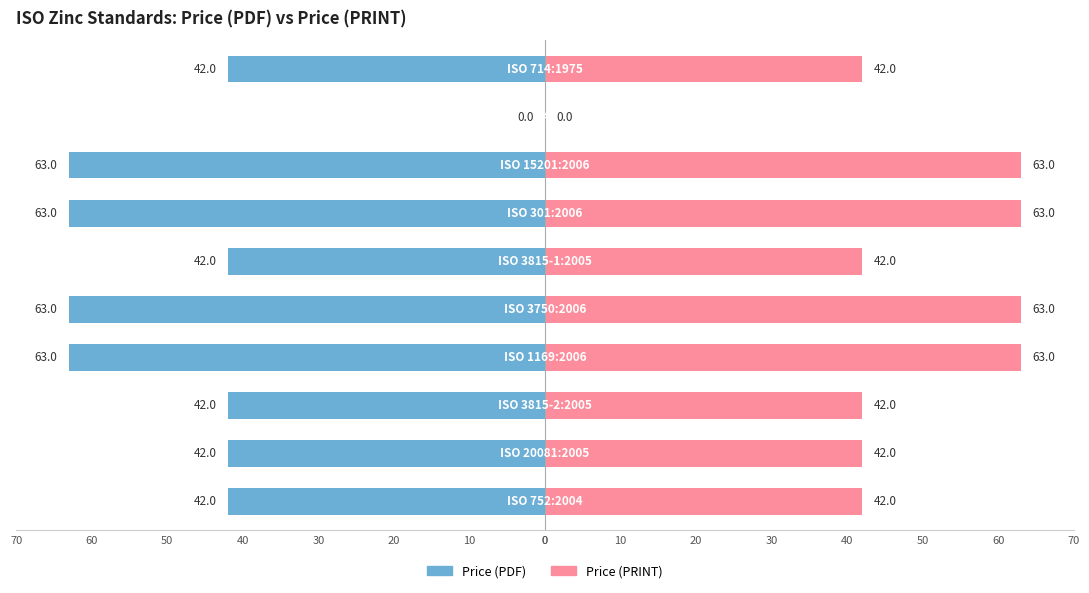

List the series in order of their peak value, highest first.

Price (PRINT), Price (PDF)